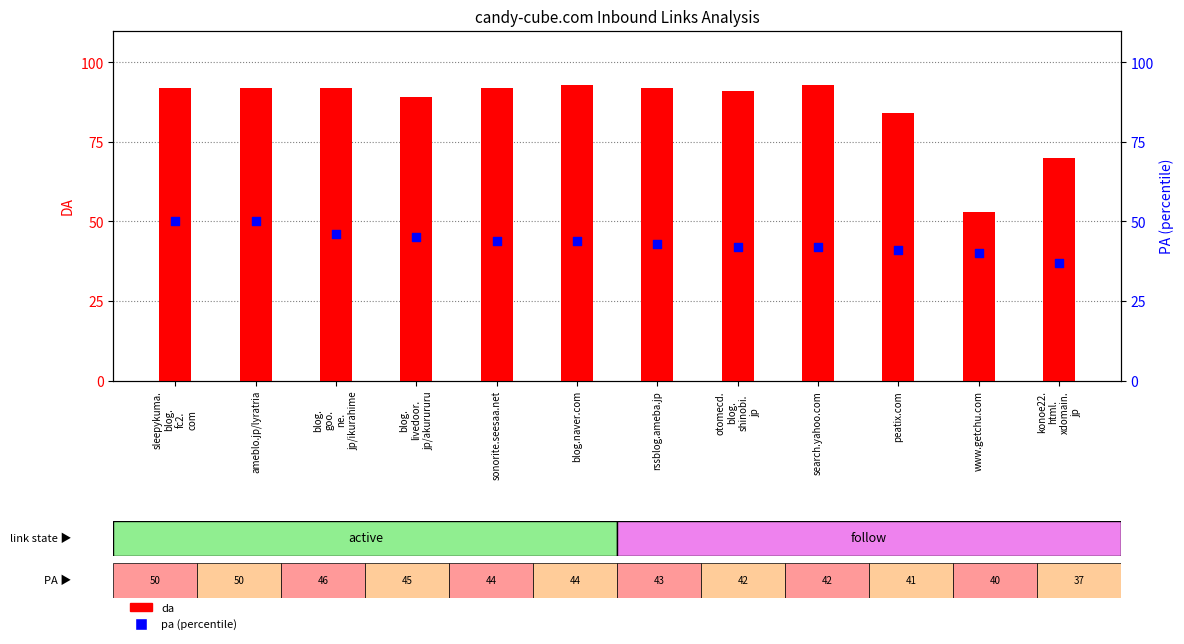

Which series contains the lowest Y value?

pa